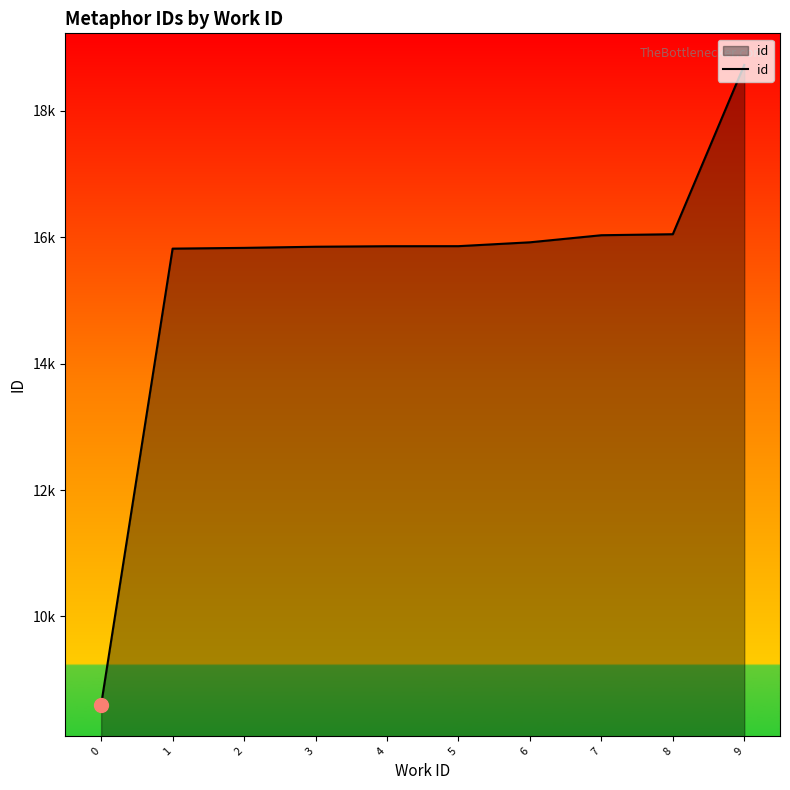

The value at 1 is 15819. True or false?

True